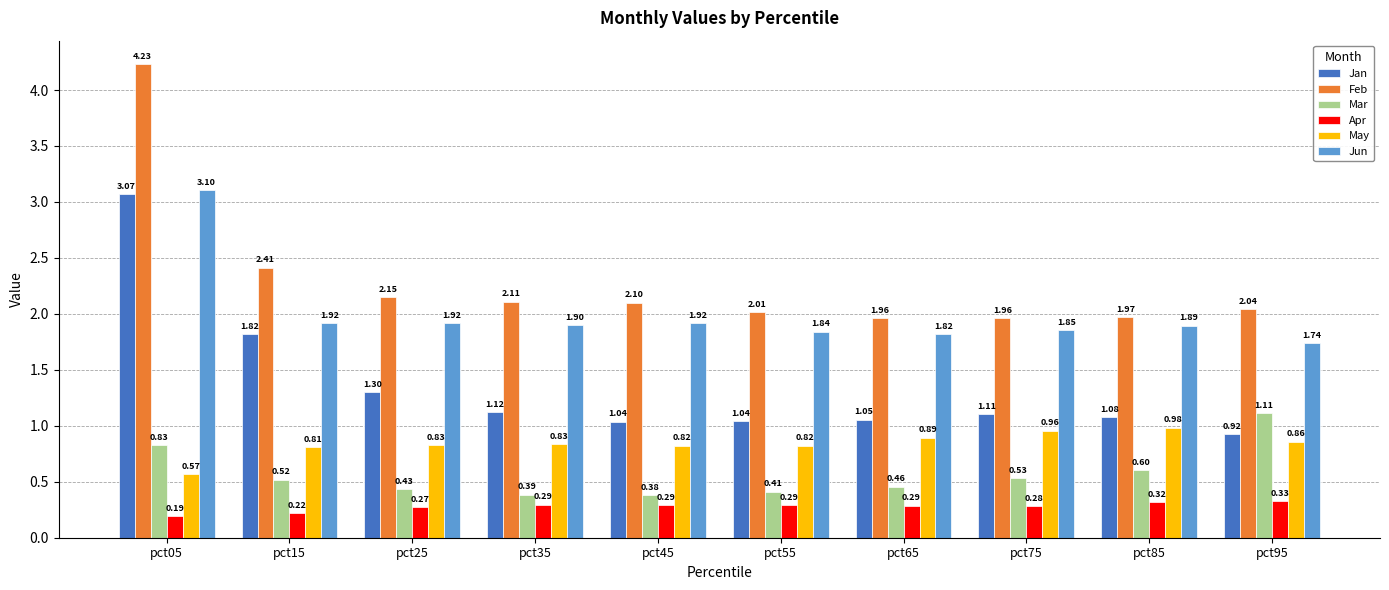

Rank the series at pct85 from lowest to highest value.

Apr, Mar, May, Jan, Jun, Feb